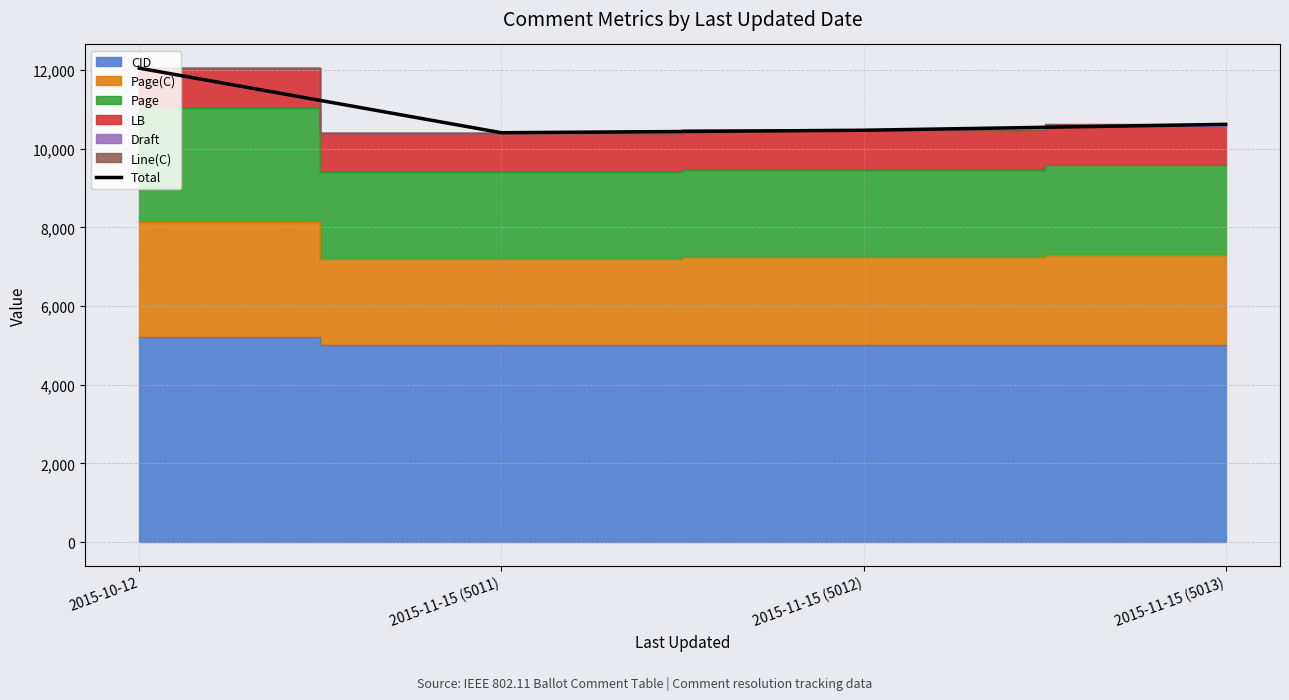

What is the greatest value displayed?

12050